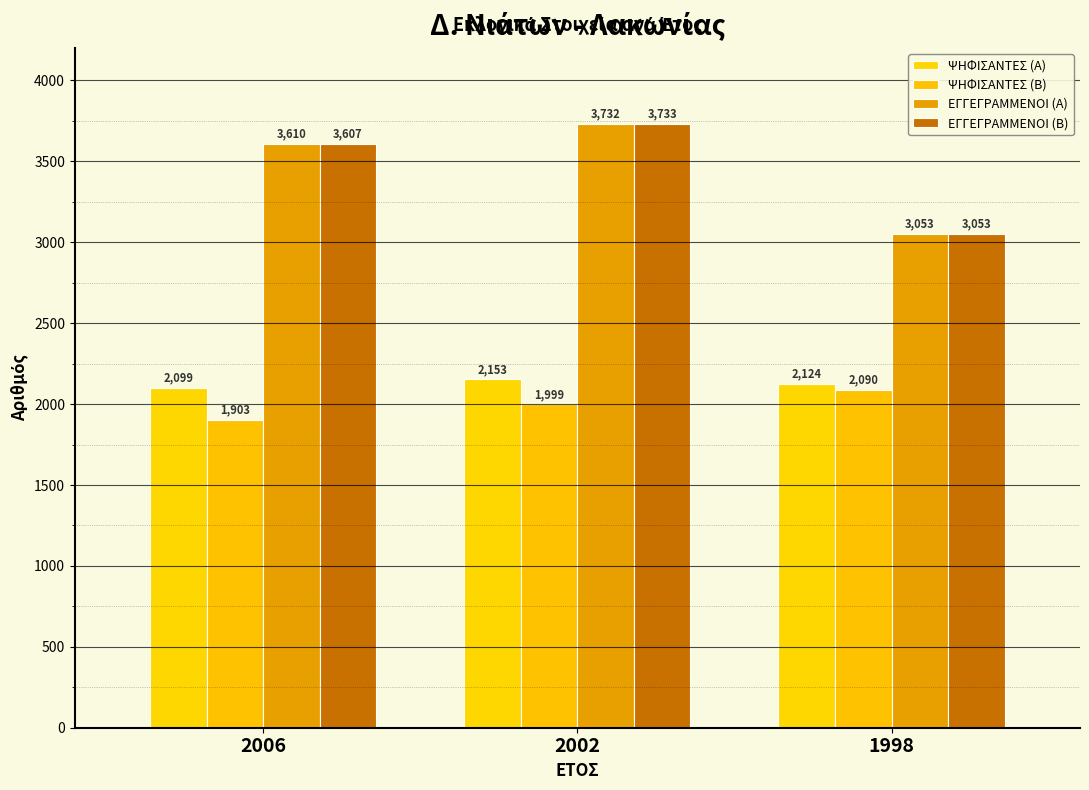

Count the number of data series in this chart.

4